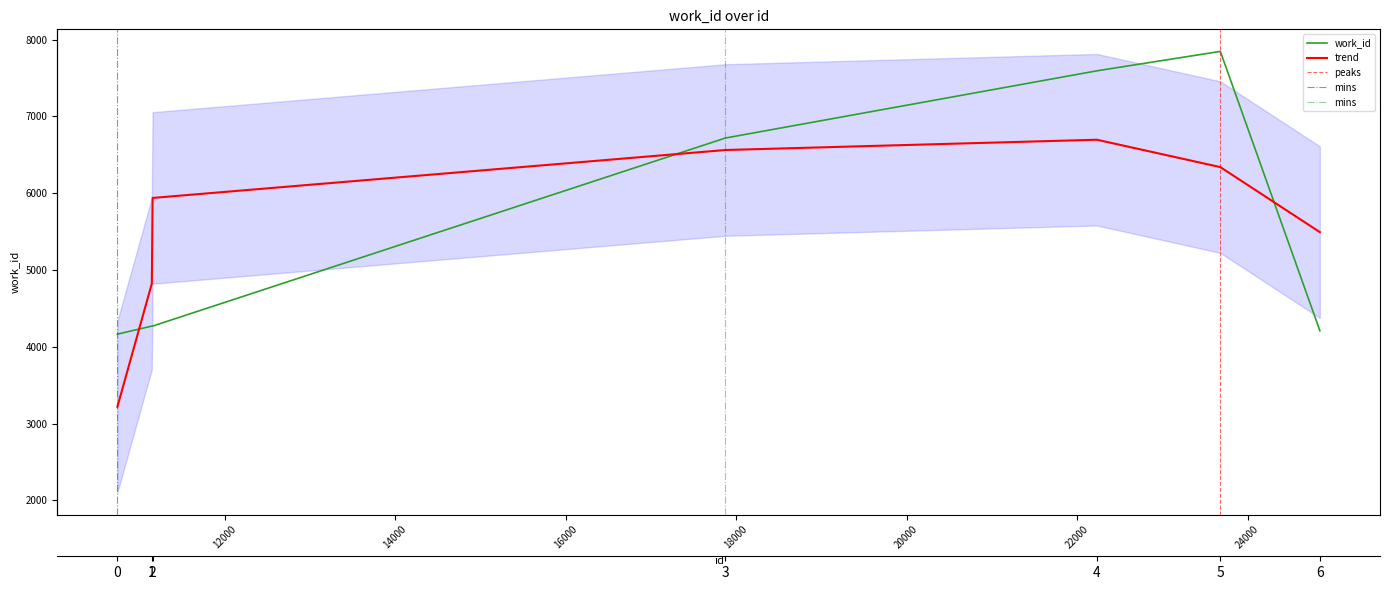

At which category does the chart reach its minimum across all series?

10741